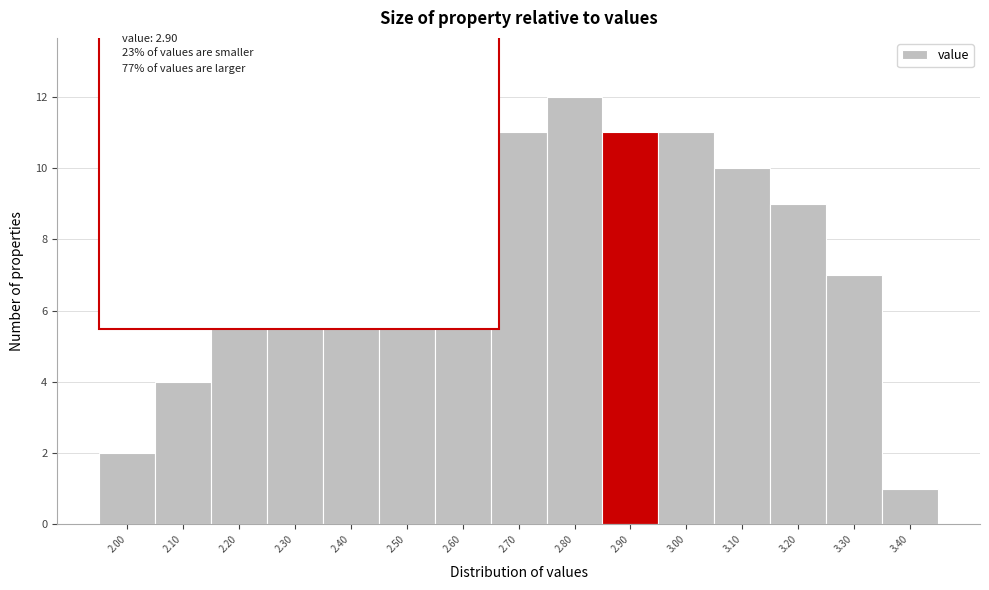

Reading left to right, extract all data points from this chart.

2.00=2	2.10=4	2.20=6	2.30=8	2.40=11	2.50=12	2.60=13	2.70=11	2.80=12	2.90=11	3.00=11	3.10=10	3.20=9	3.30=7	3.40=1